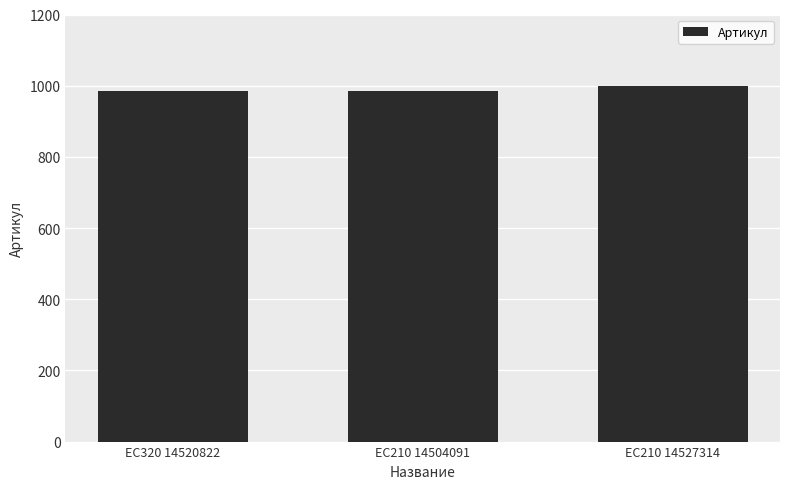

What is the sum of the values at EC210 14527314 and EC210 14504091?

1984